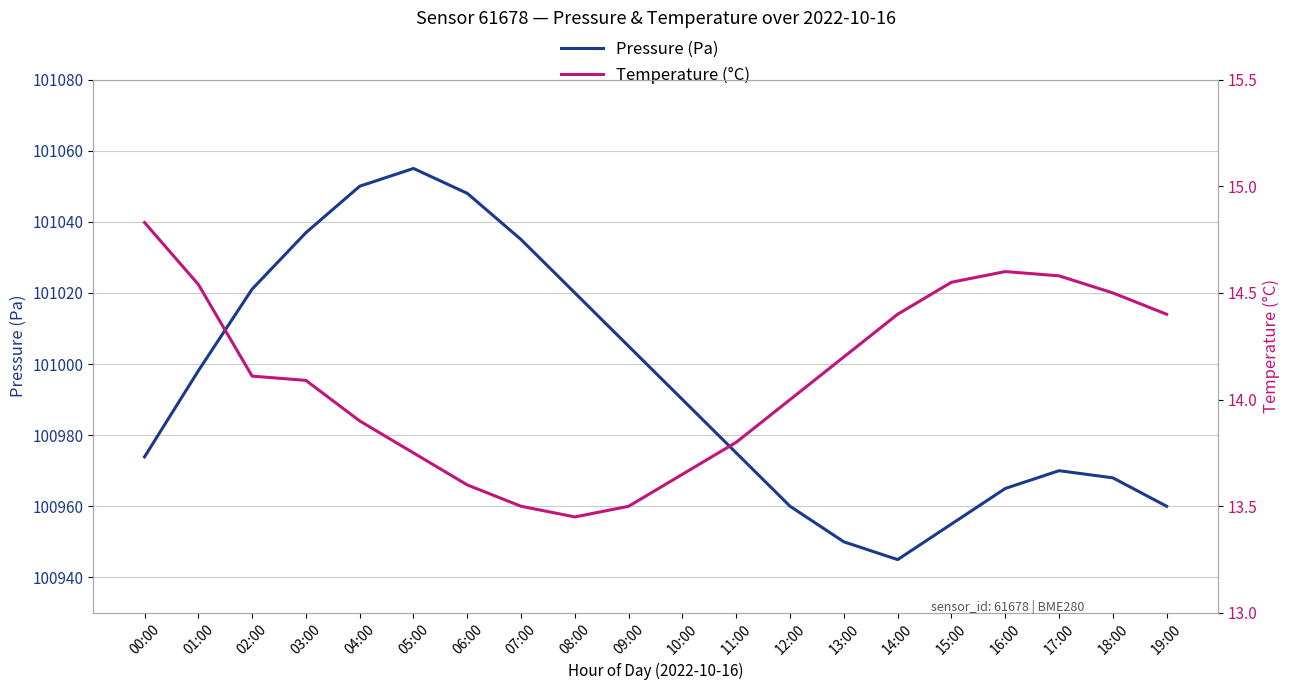

Where does the Temperature (°C) series first go above 14?

00:00